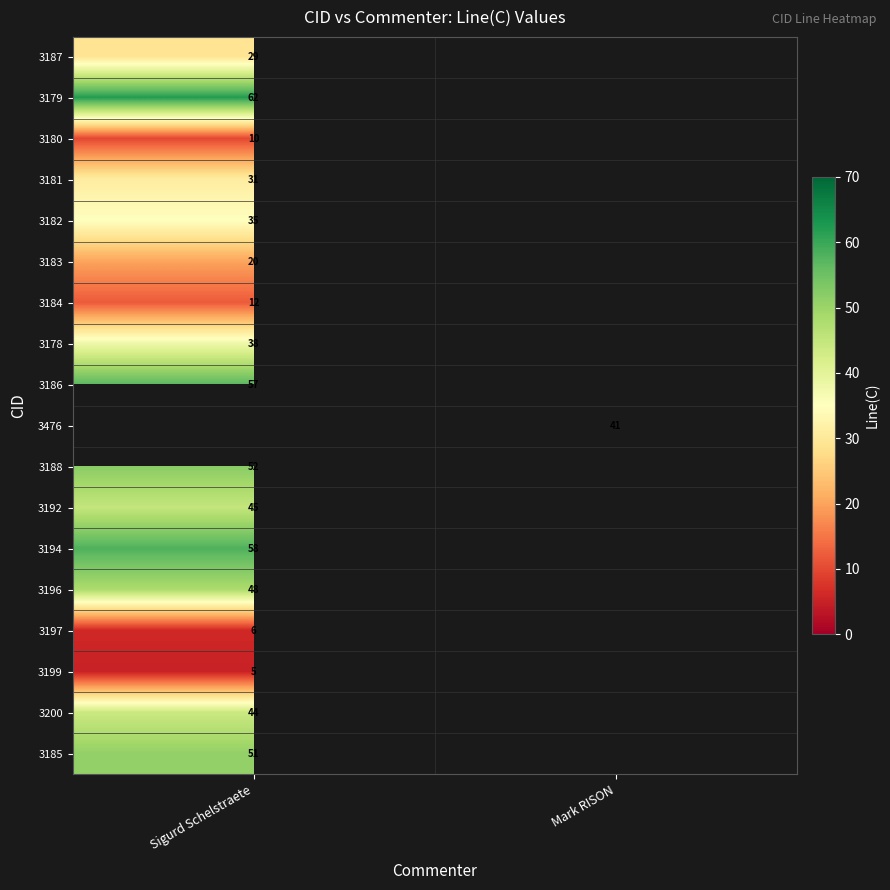

The value of 3186 at Sigurd Schelstraete is 80. True or false?

False